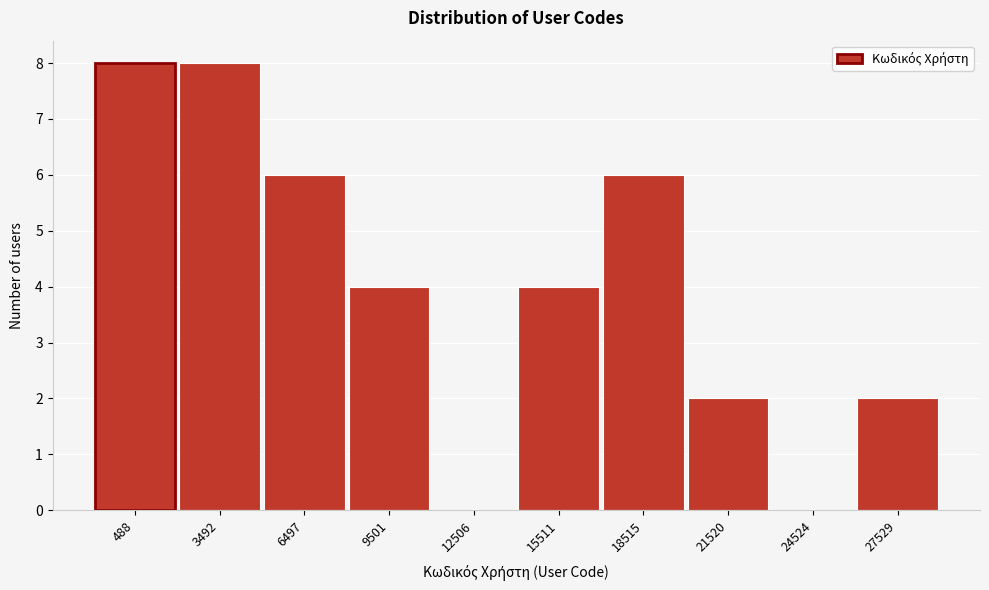

Reading left to right, what are all the values shown in this chart?

488=8	3492=8	6497=6	9501=4	12506=0	15511=4	18515=6	21520=2	24524=0	27529=2